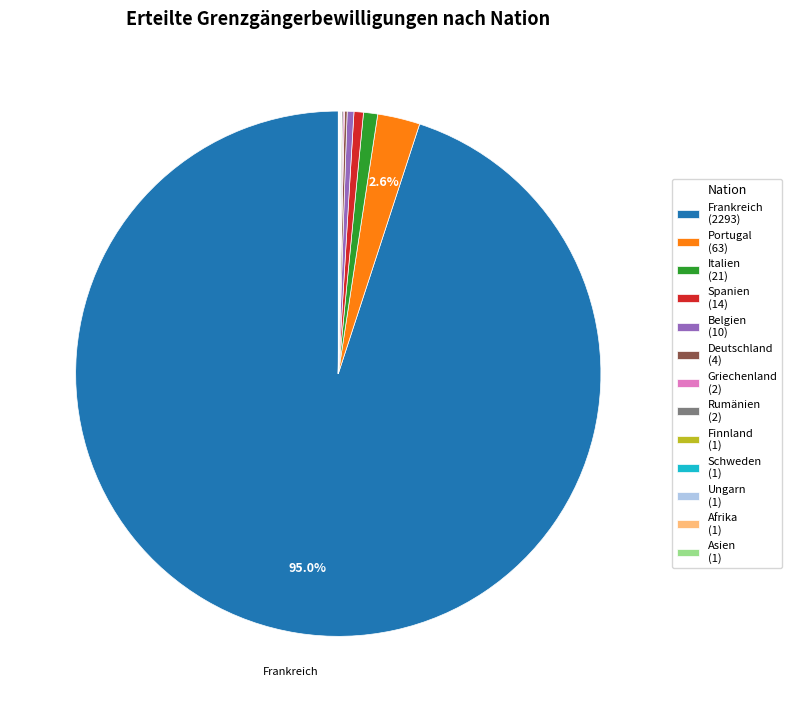

Is there a majority slice in this chart?

Yes